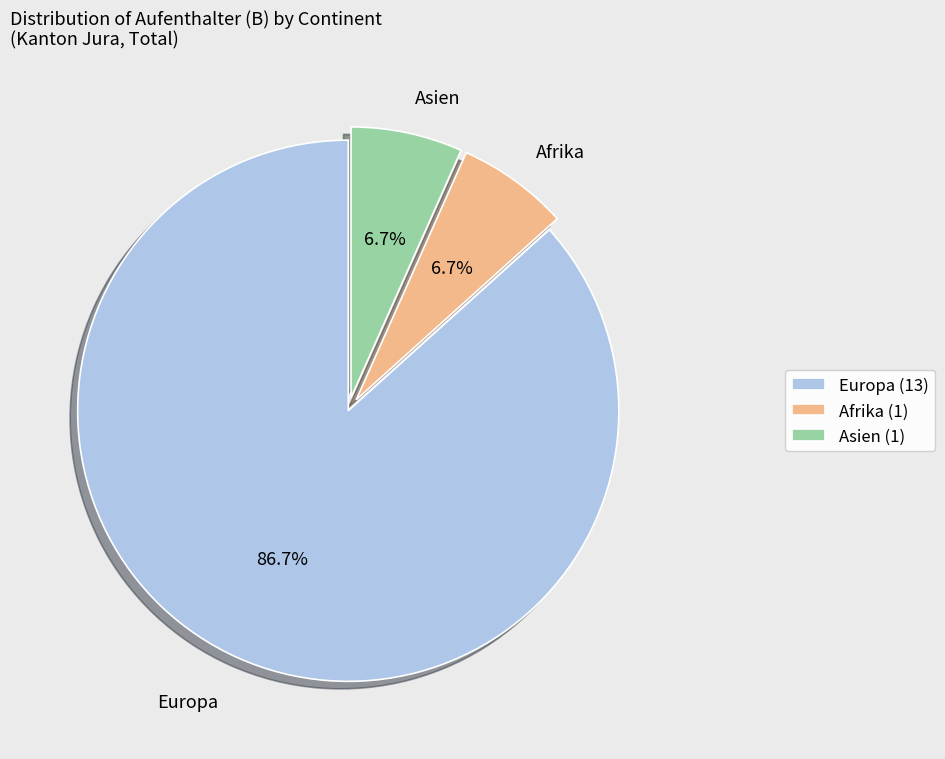

To the nearest percent, what portion does Asien represent?

7%